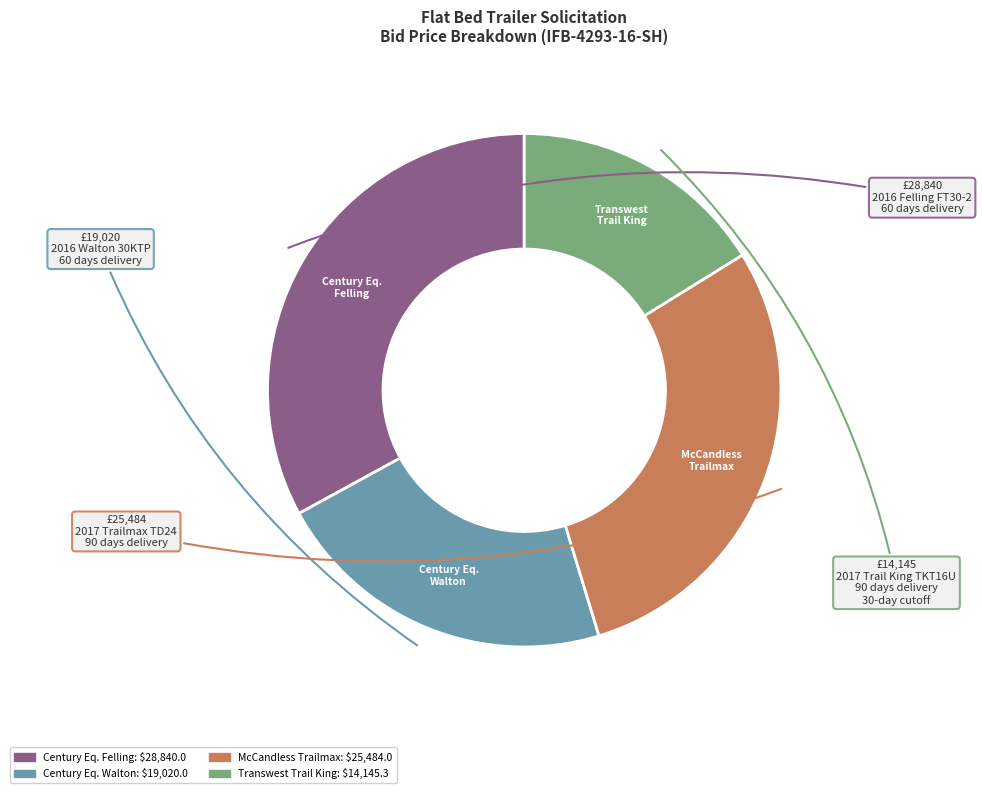

Does any single category account for the majority?

No